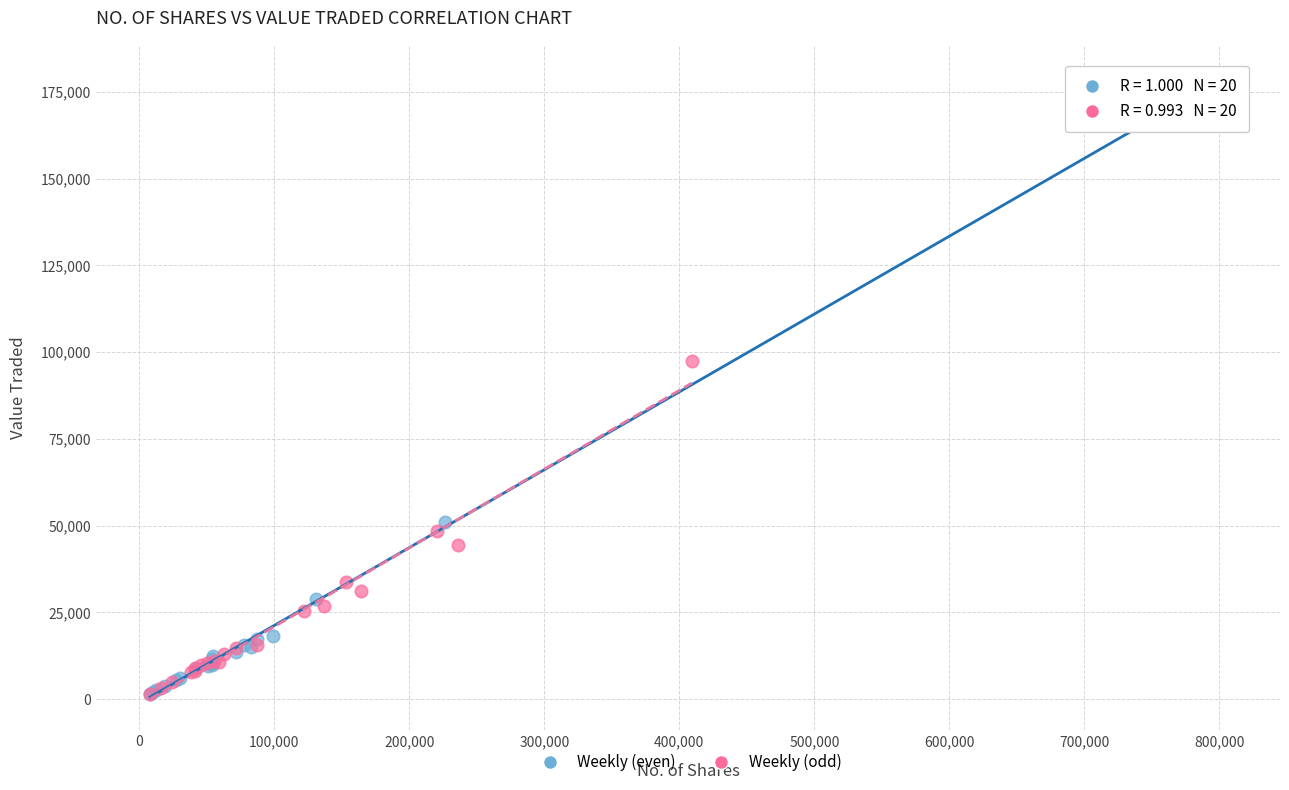

Which series reaches the maximum Y coordinate?

Weekly (even)